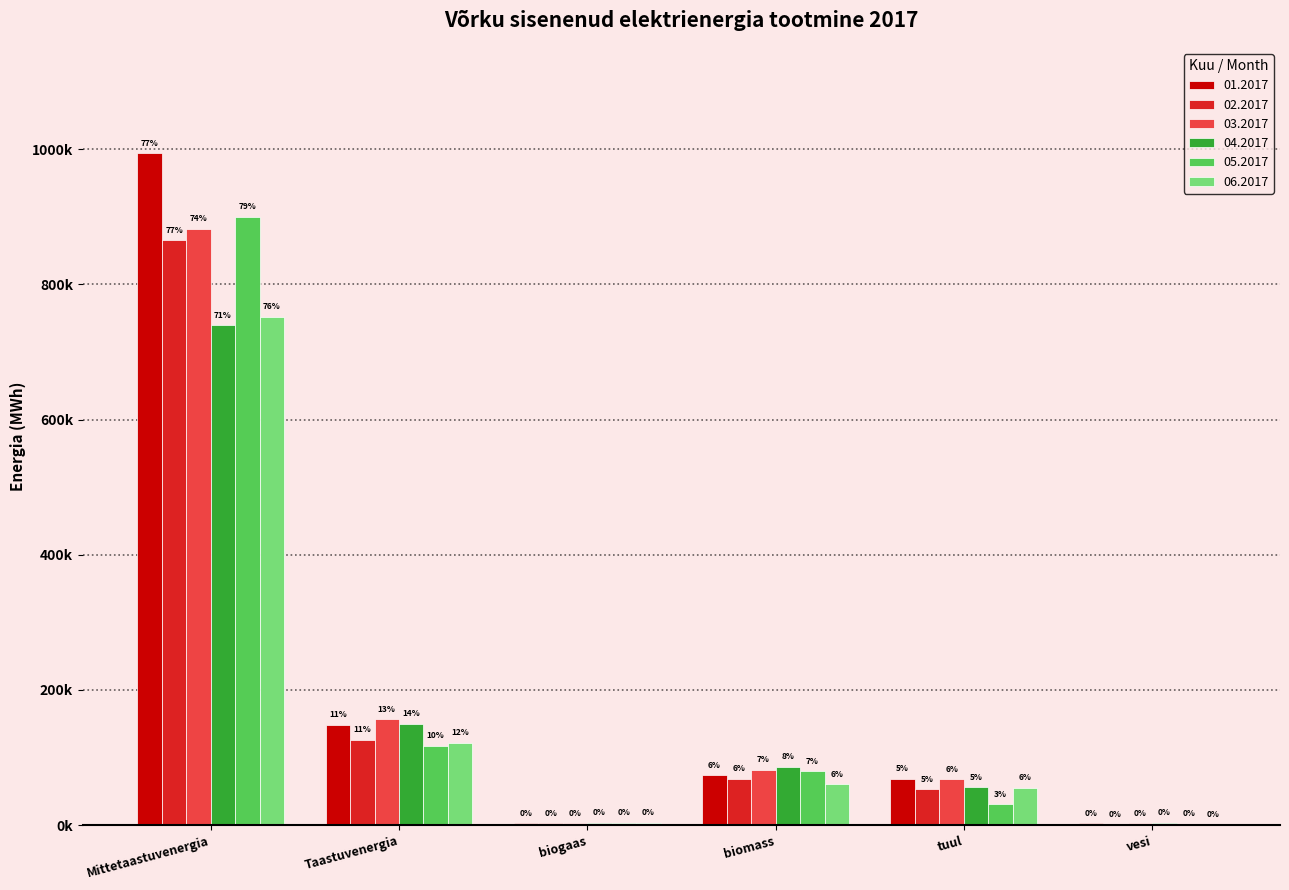

What is the minimum value shown in the chart?

852.3